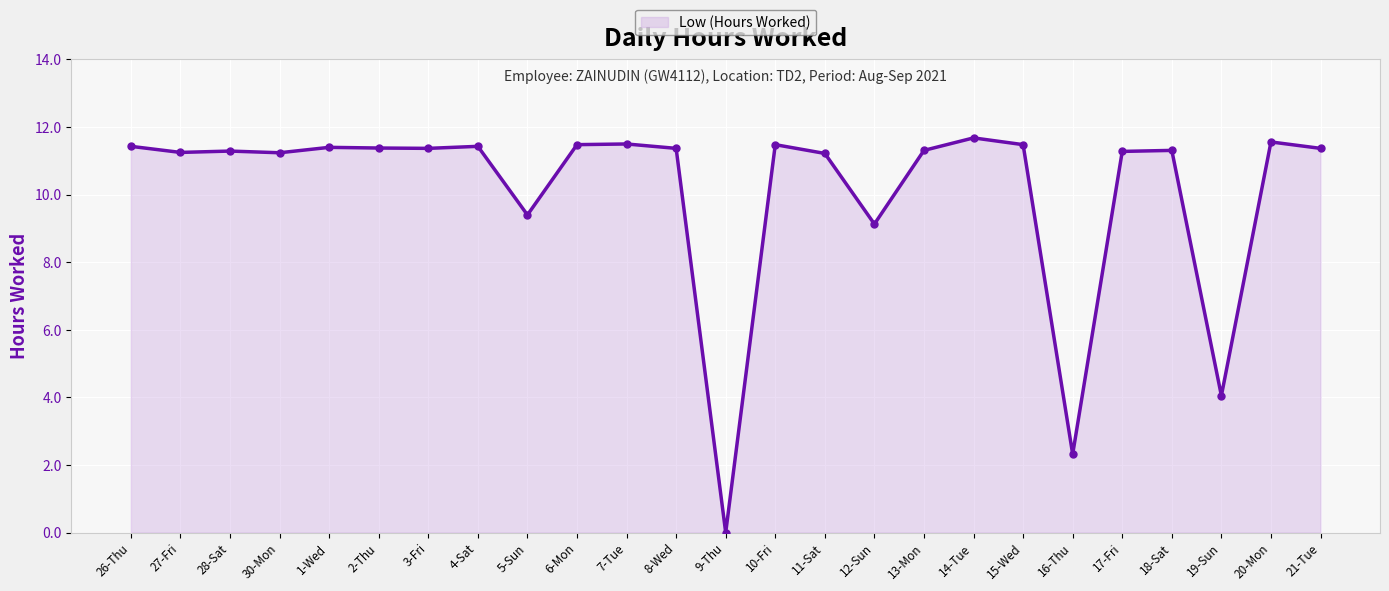

What is the difference between the values at 12-Sun and 16-Thu?

6.8